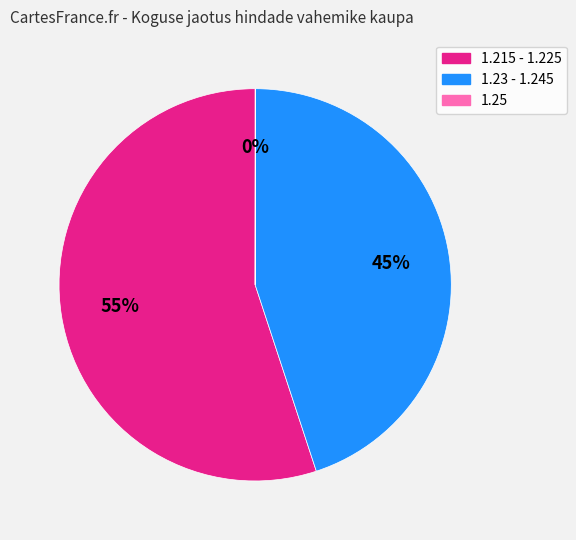

Which category has the biggest portion of the pie?

1.215 - 1.225